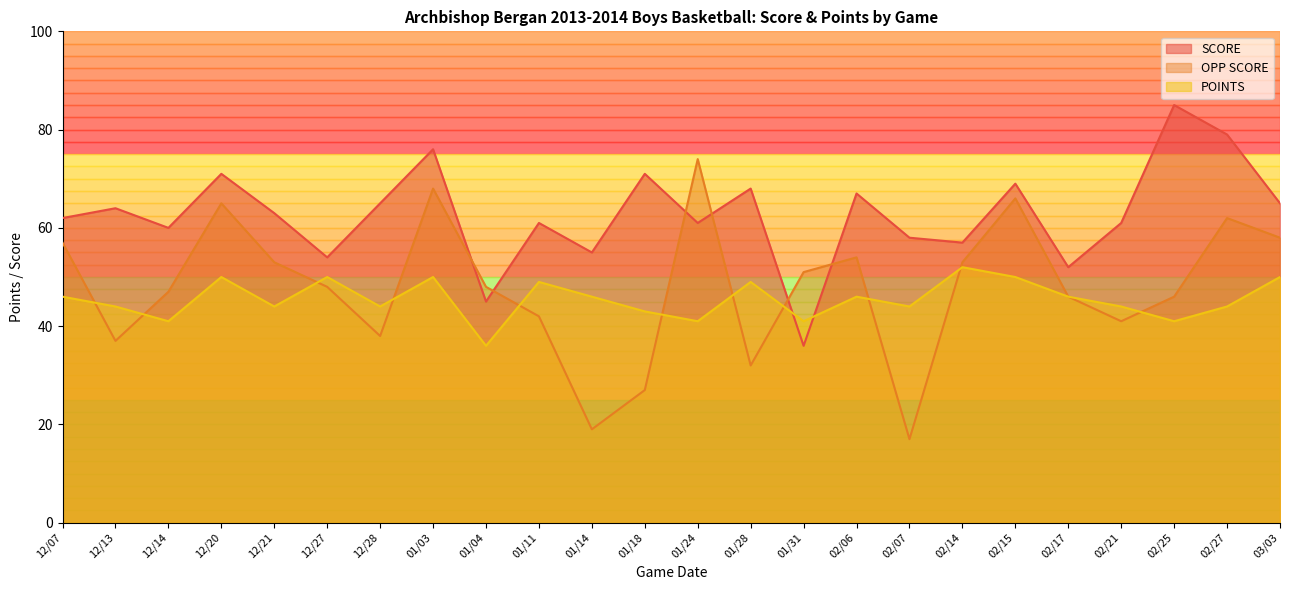

The POINTS series shows 10 at 02/07. True or false?

False